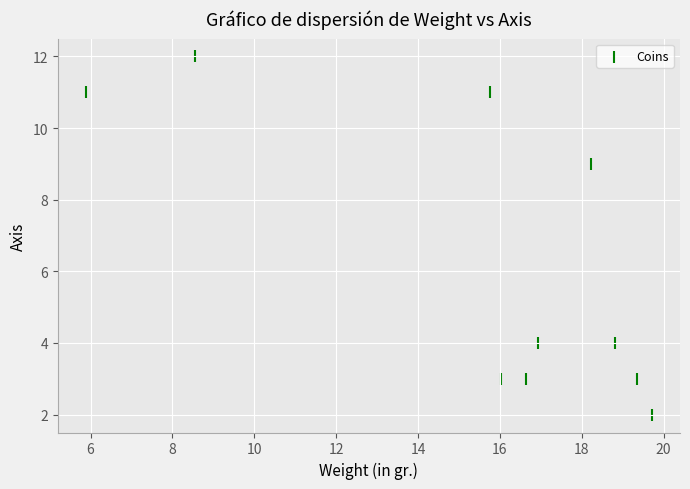

What is the range of Y values (max minus min)?

10